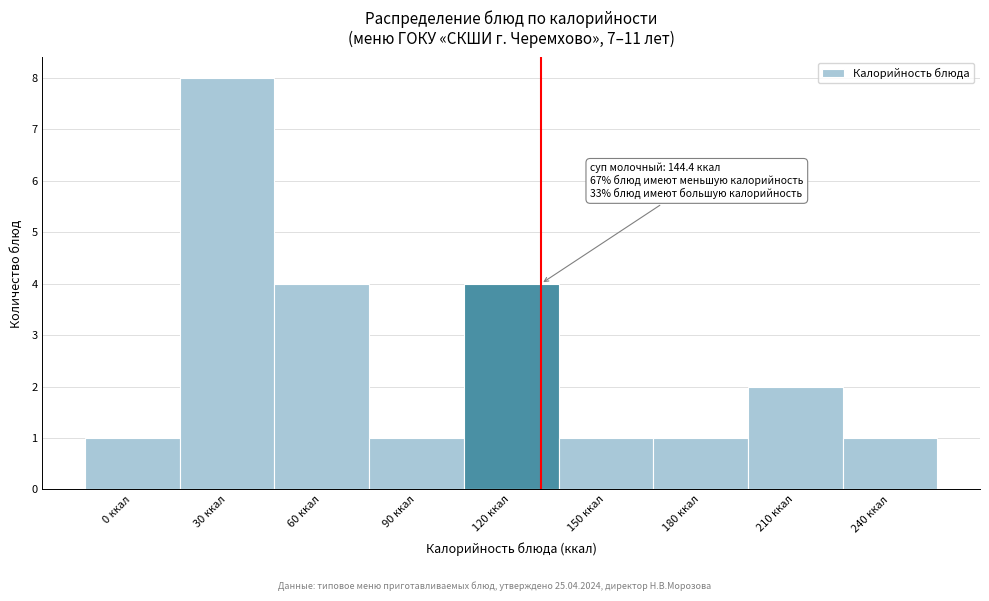

Reading left to right, extract all data points from this chart.

1	8	4	1	4	1	1	2	1